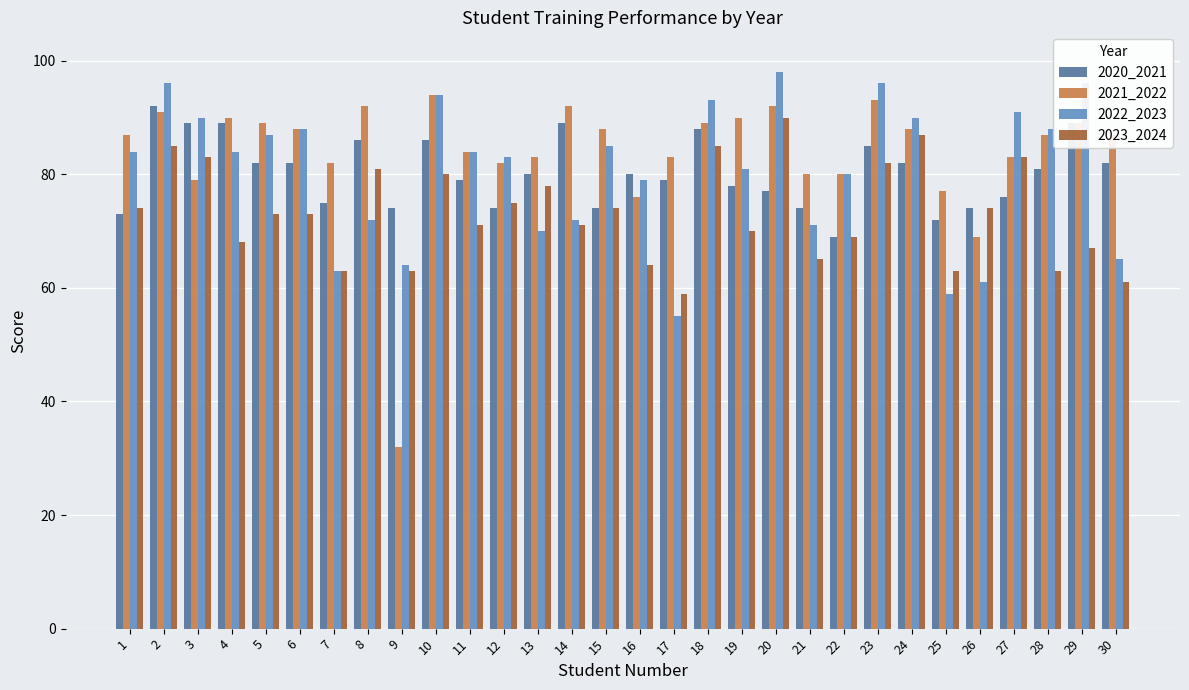

Reading right to left, transcribe all the data shown in this chart.

2020_2021: 30=82	29=89	28=81	27=76	26=74	25=72	24=82	23=85	22=69	21=74	20=77	19=78	18=88	17=79	16=80	15=74	14=89	13=80	12=74	11=79	10=86	9=74	8=86	7=75	6=82	5=82	4=89	3=89	2=92	1=73
2021_2022: 30=87	29=89	28=87	27=83	26=69	25=77	24=88	23=93	22=80	21=80	20=92	19=90	18=89	17=83	16=76	15=88	14=92	13=83	12=82	11=84	10=94	9=32	8=92	7=82	6=88	5=89	4=90	3=79	2=91	1=87
2022_2023: 30=65	29=96	28=88	27=91	26=61	25=59	24=90	23=96	22=80	21=71	20=98	19=81	18=93	17=55	16=79	15=85	14=72	13=70	12=83	11=84	10=94	9=64	8=72	7=63	6=88	5=87	4=84	3=90	2=96	1=84
2023_2024: 30=61	29=67	28=63	27=83	26=74	25=63	24=87	23=82	22=69	21=65	20=90	19=70	18=85	17=59	16=64	15=74	14=71	13=78	12=75	11=71	10=80	9=63	8=81	7=63	6=73	5=73	4=68	3=83	2=85	1=74